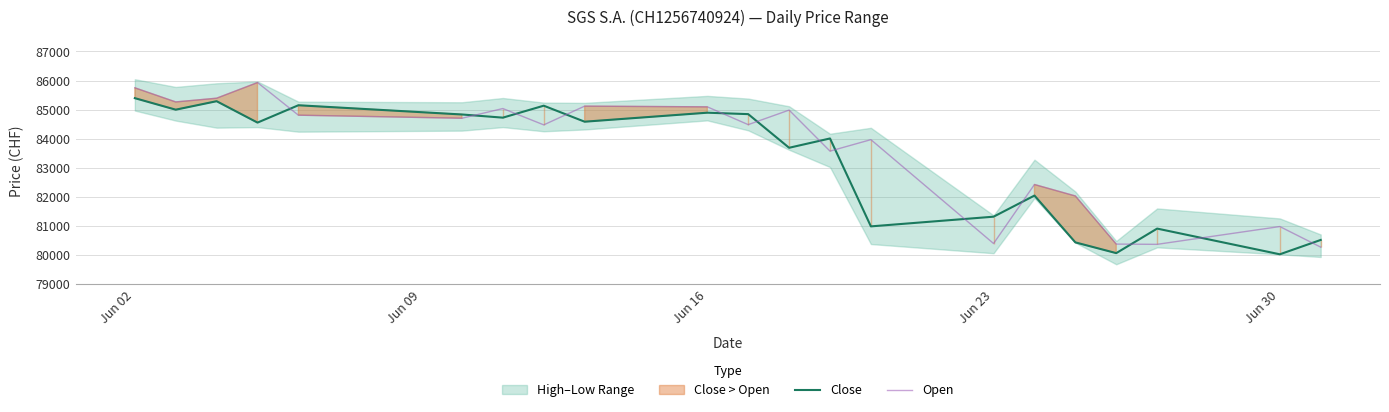

The value of Open at Jun 16 is 85095. True or false?

True